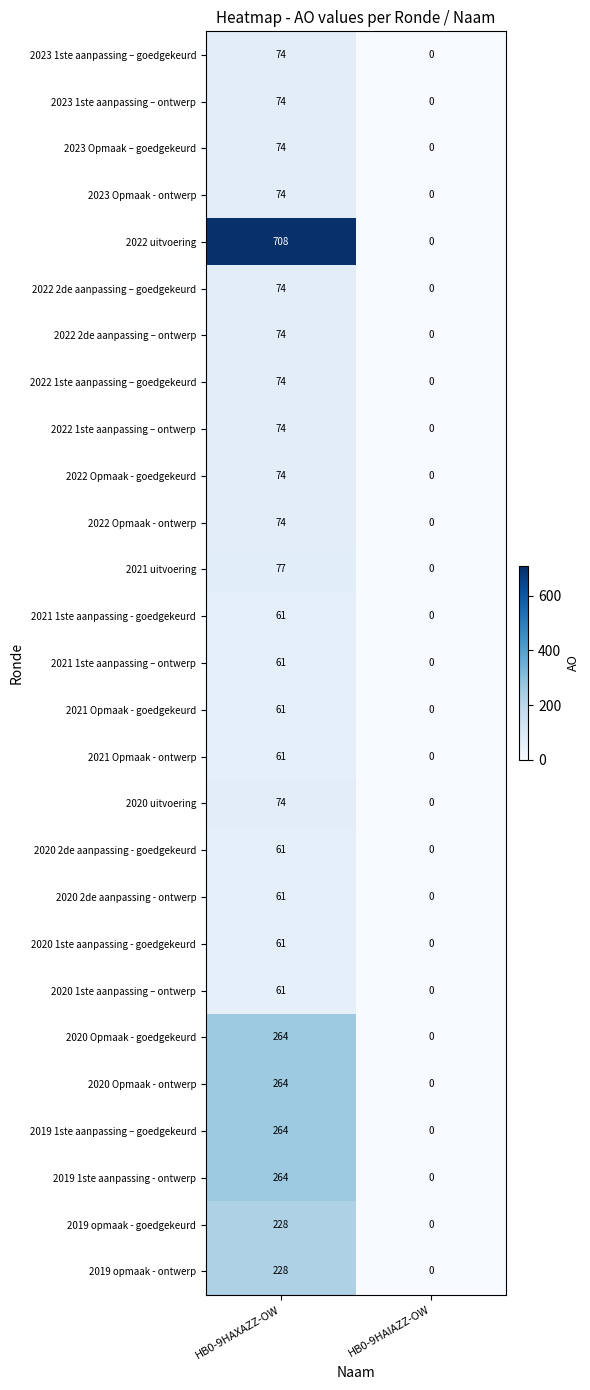

Which series has the largest total across all categories?

2022 uitvoering